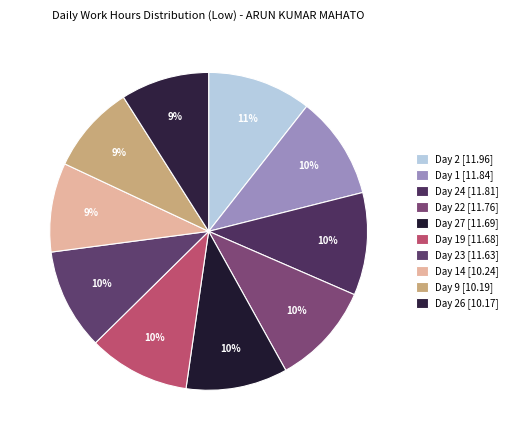

What is the ratio of the value at Day 23 [11.63] to the value at Day 19 [11.68]?

1.0